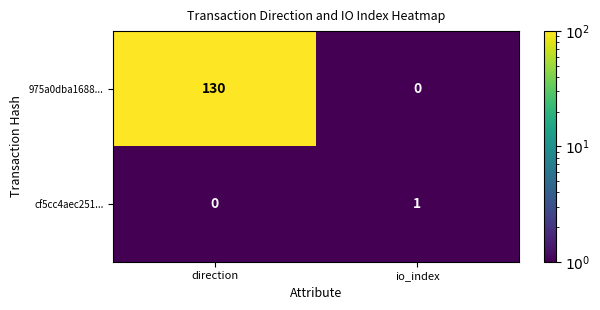

True or false: cf5cc4aec251... has a value of 0 at direction.

True